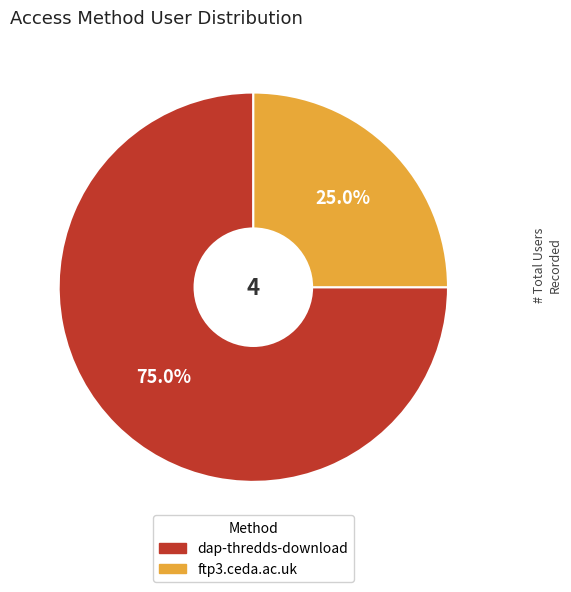

Does any single category account for the majority?

Yes